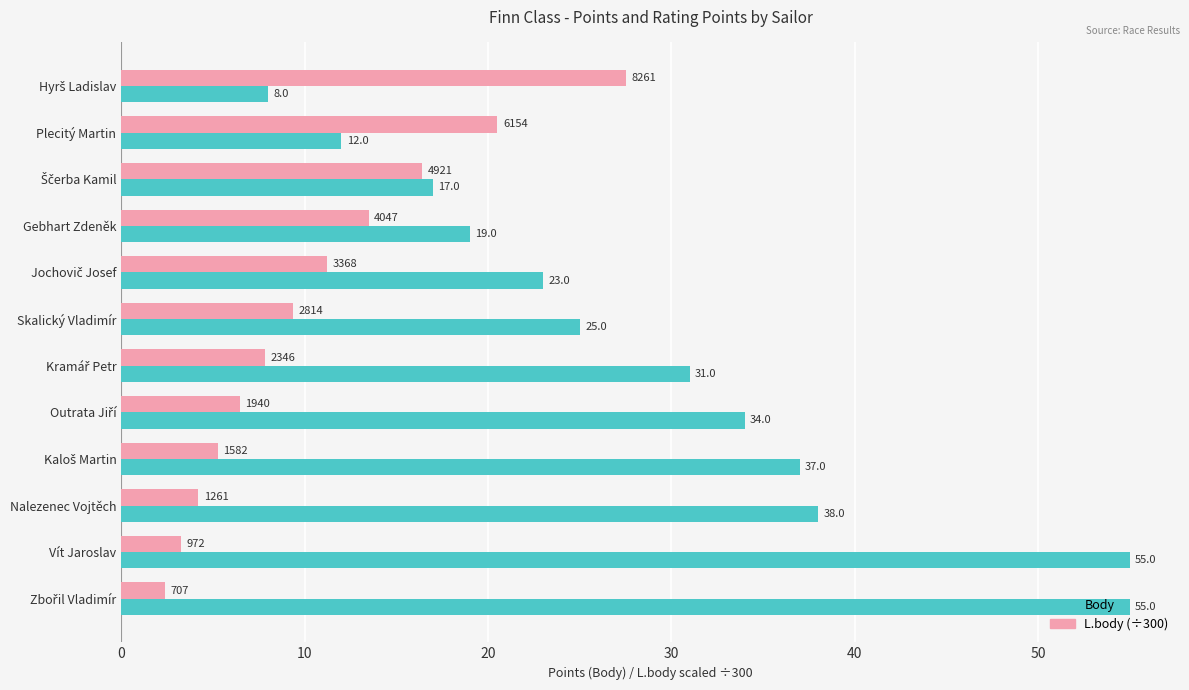

At Plecitý Martin, list the series in order from largest to smallest.

L.body (÷300), Body